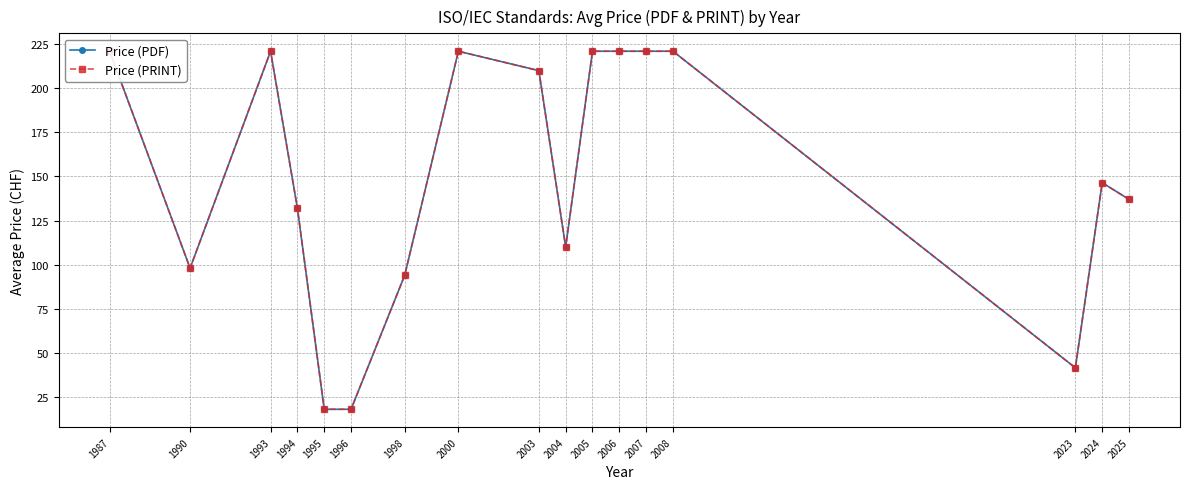

At which category does Price (PDF) reach its first local valley?

1990